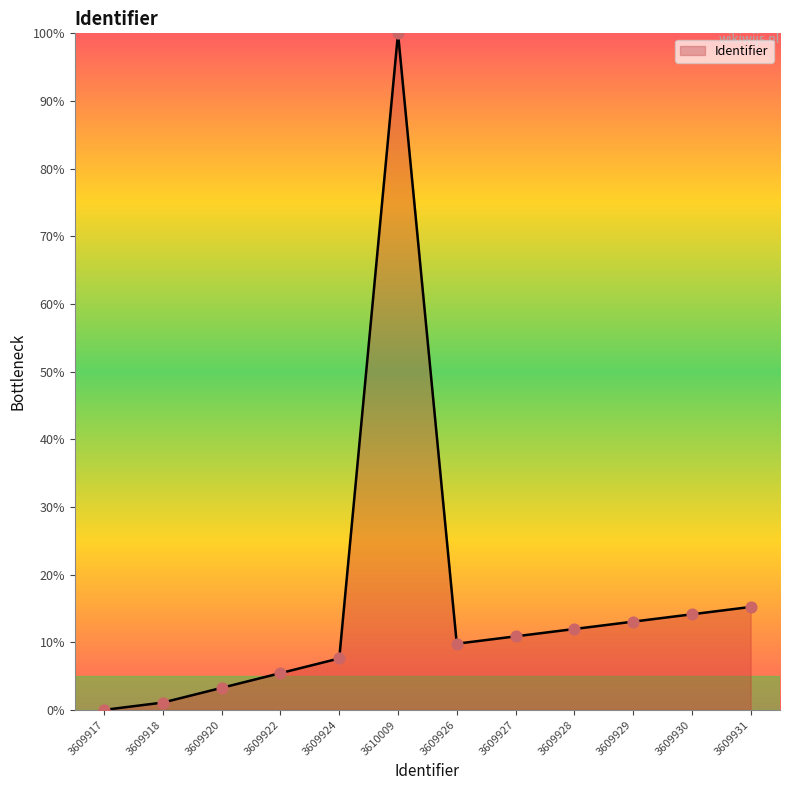

Approximately how many times larger is the value at 3609931 compared to 3609929?

1.2